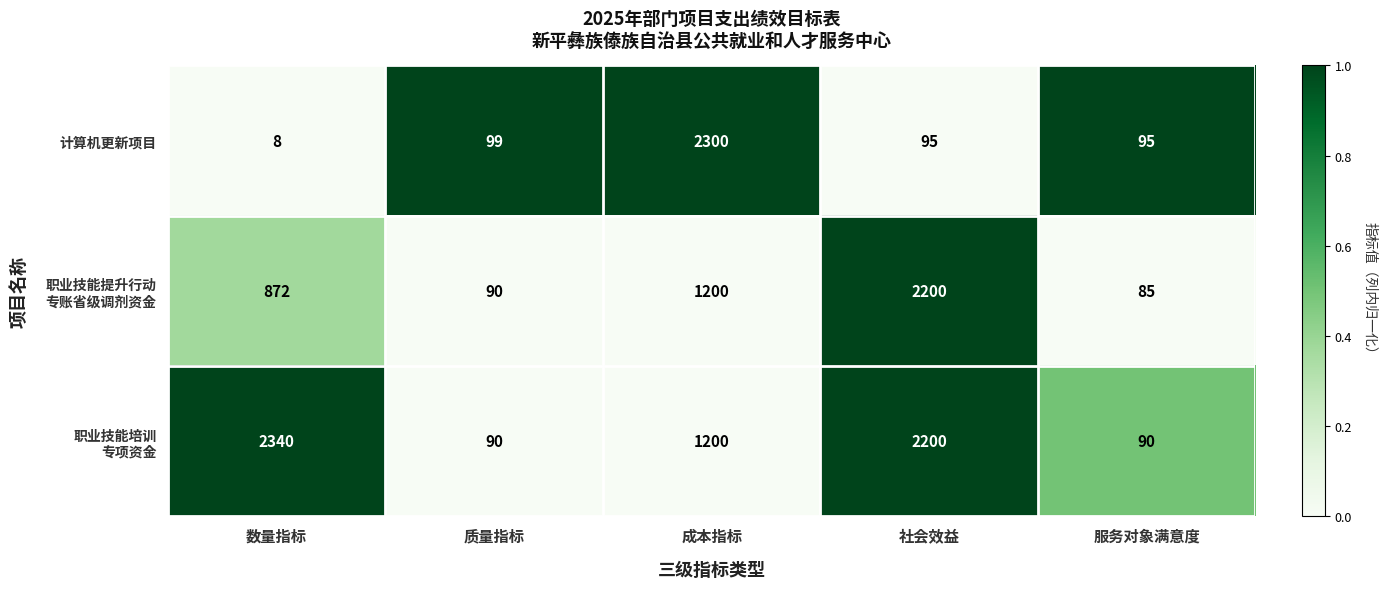

At which category is the sum across all series the highest?

成本指标